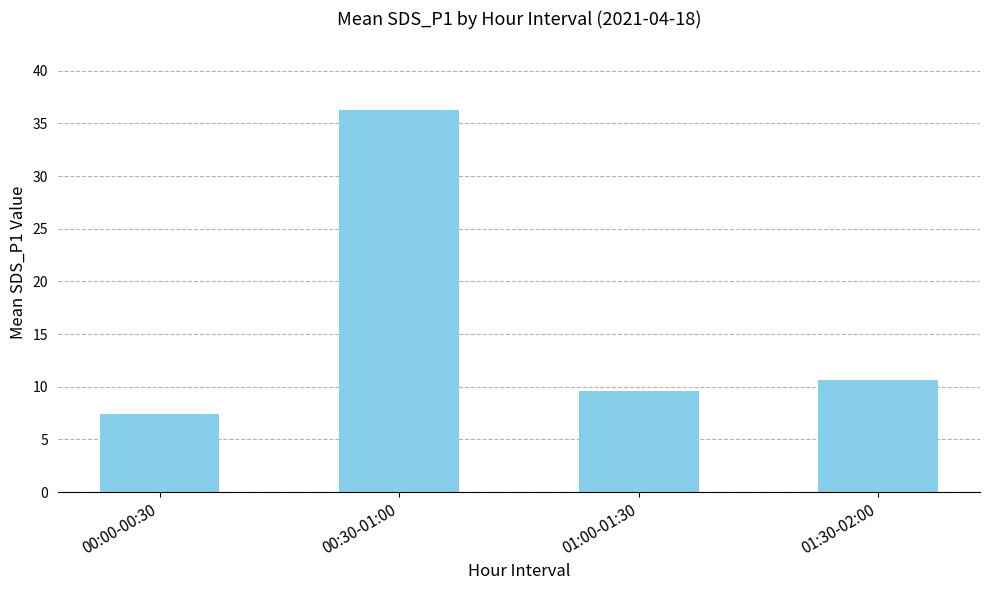

Reading right to left, transcribe all the data shown in this chart.

01:30-02:00=10.7	01:00-01:30=9.6	00:30-01:00=36.3	00:00-00:30=7.4